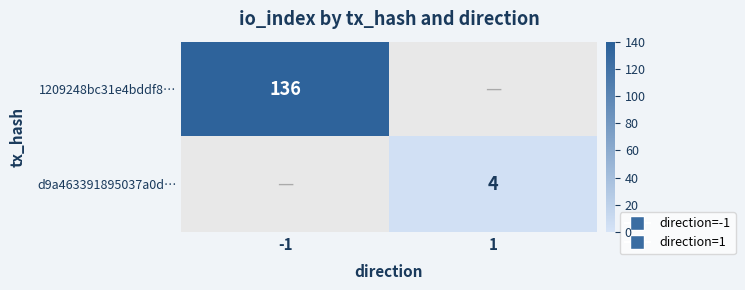

The d9a463391895037a0d… series shows 4 at 1. True or false?

True